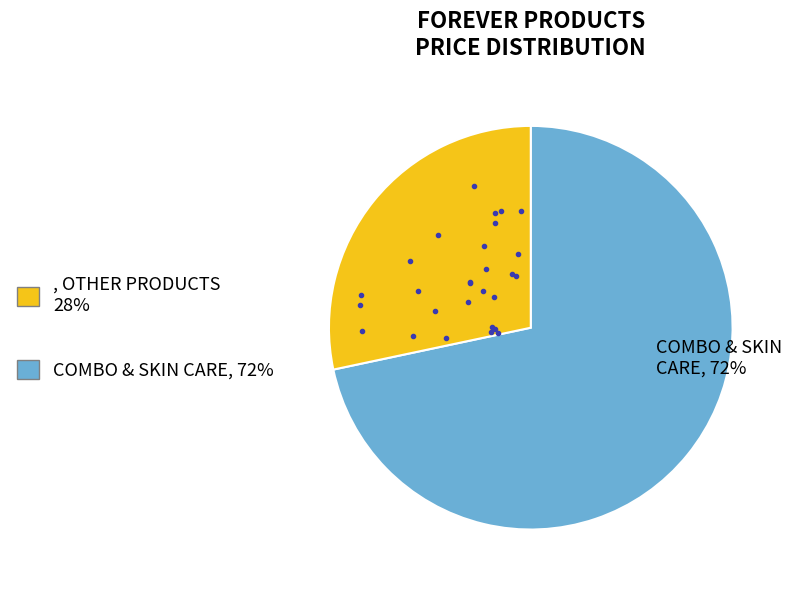

To the nearest percent, what is the average slice percentage?

50%